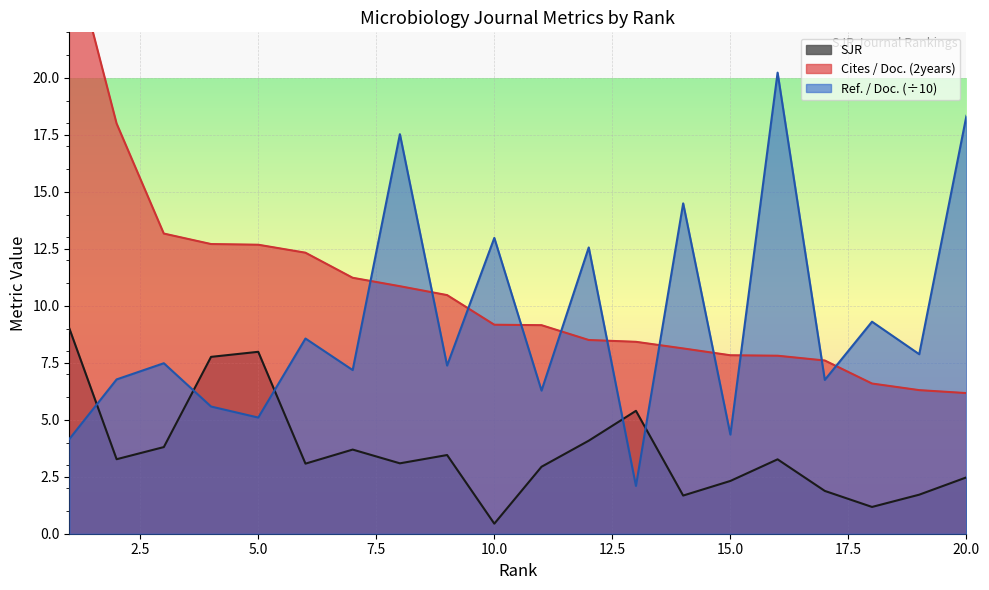

Rank the series by their average value, from lowest to highest.

SJR, Ref. / Doc., Cites / Doc. (2years)